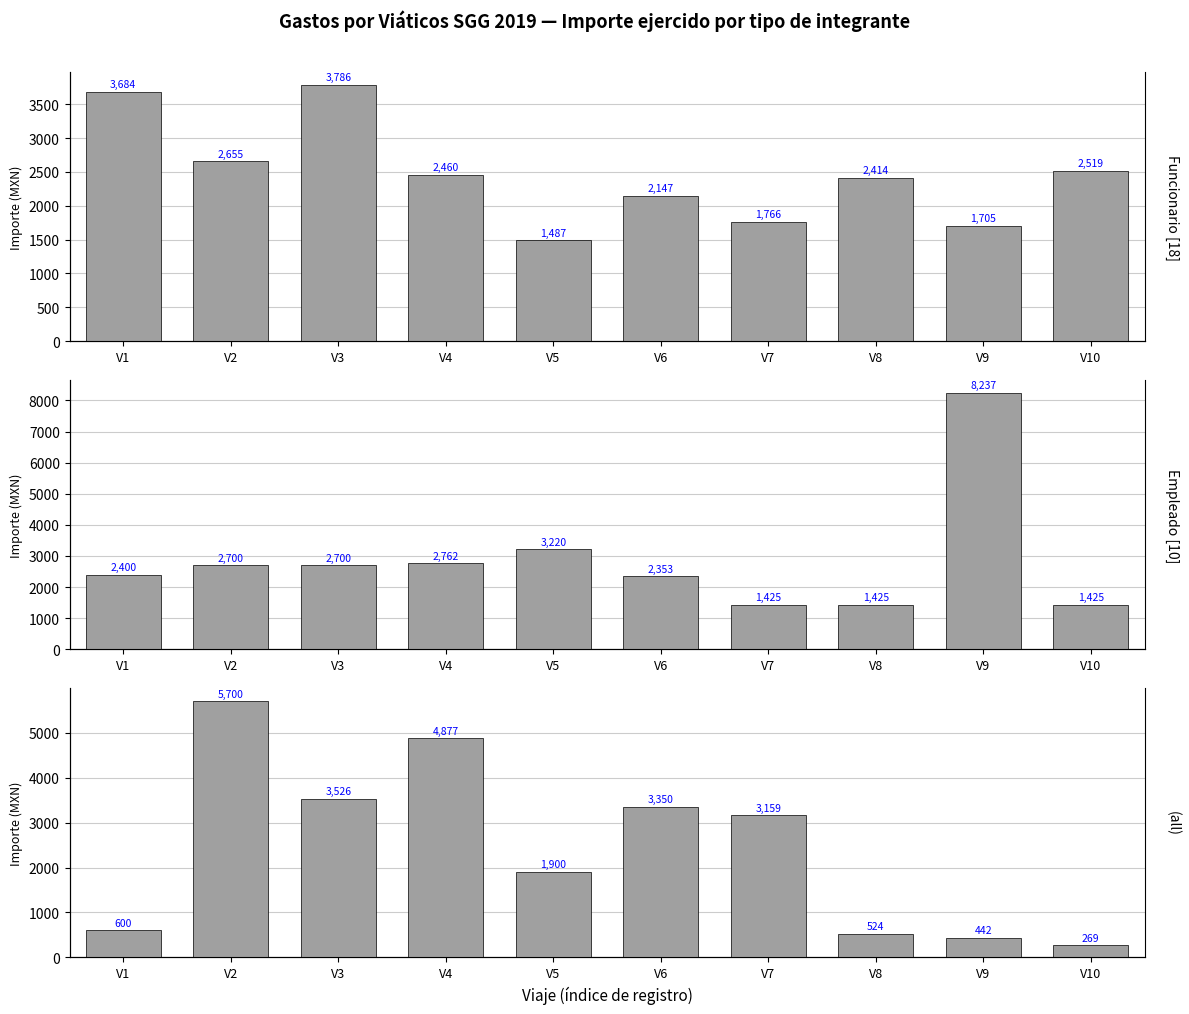

Is it true that Servidor/Otro equals 3159.4 at V7?

True